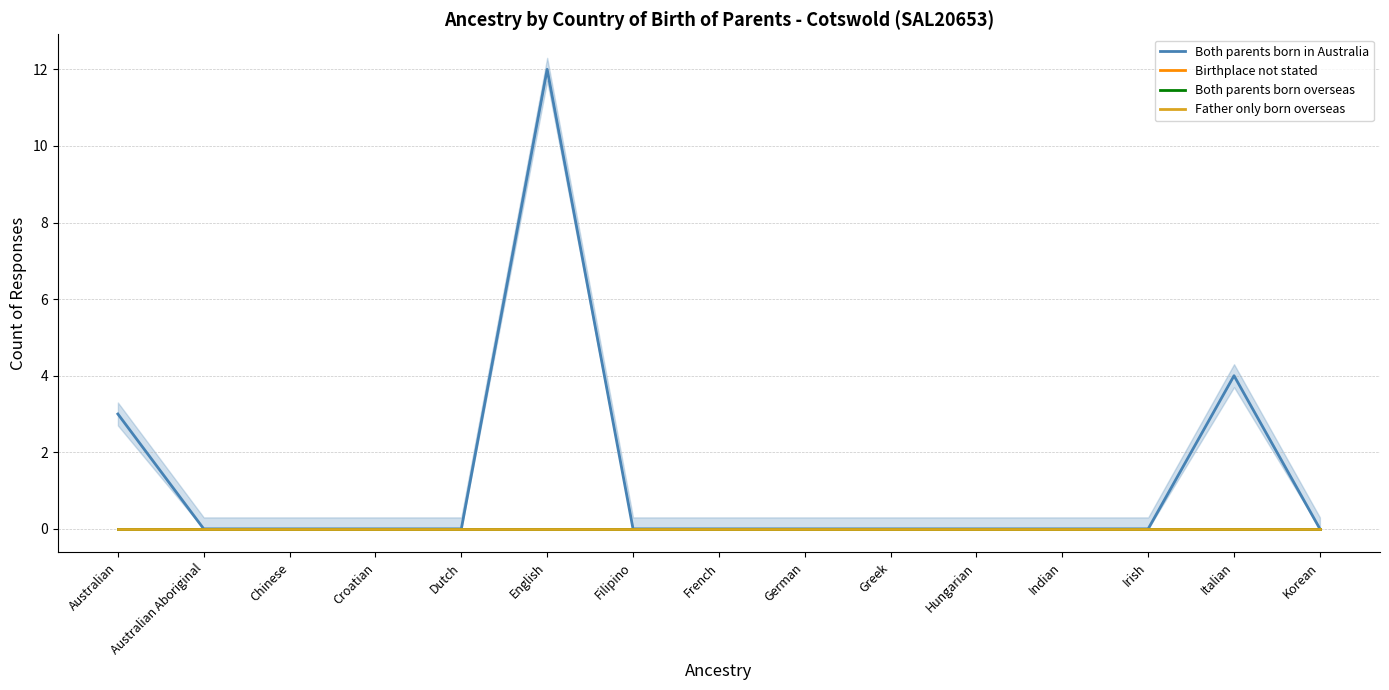

At how many categories does at least one series exceed 9?

1